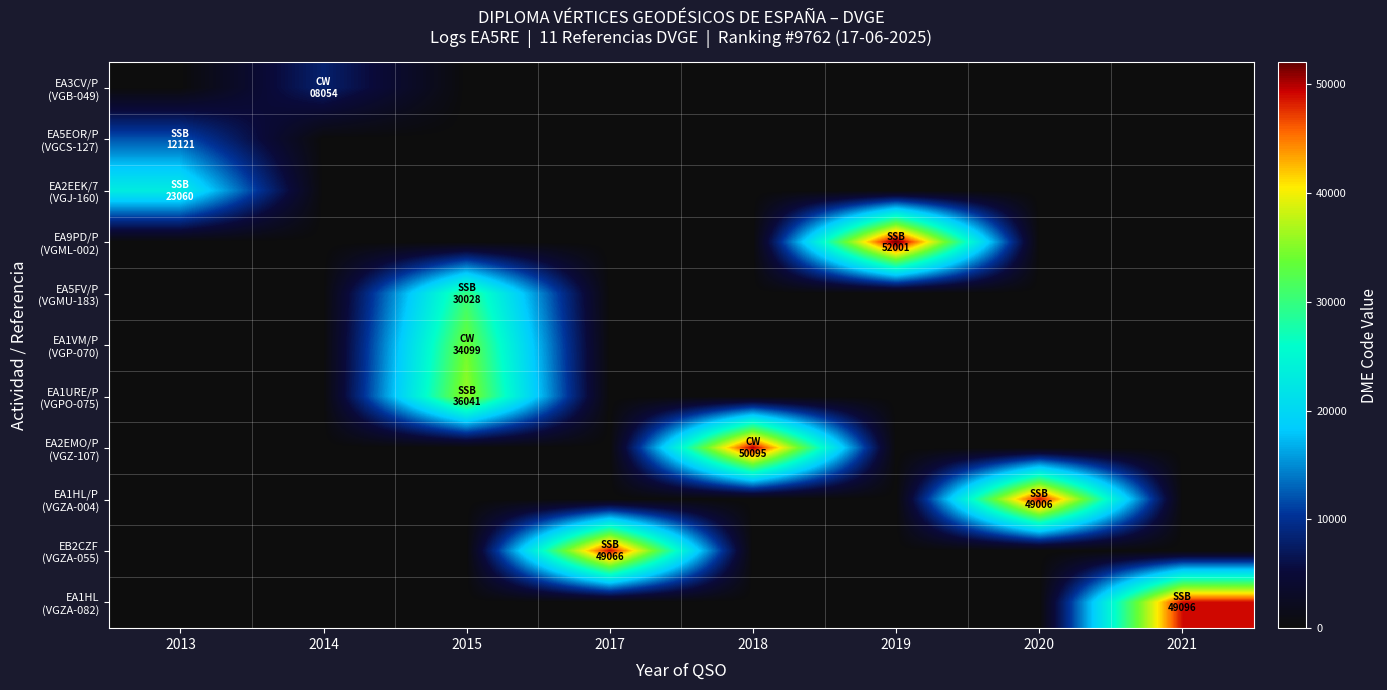

At how many categories does at least one series exceed 28005?

6